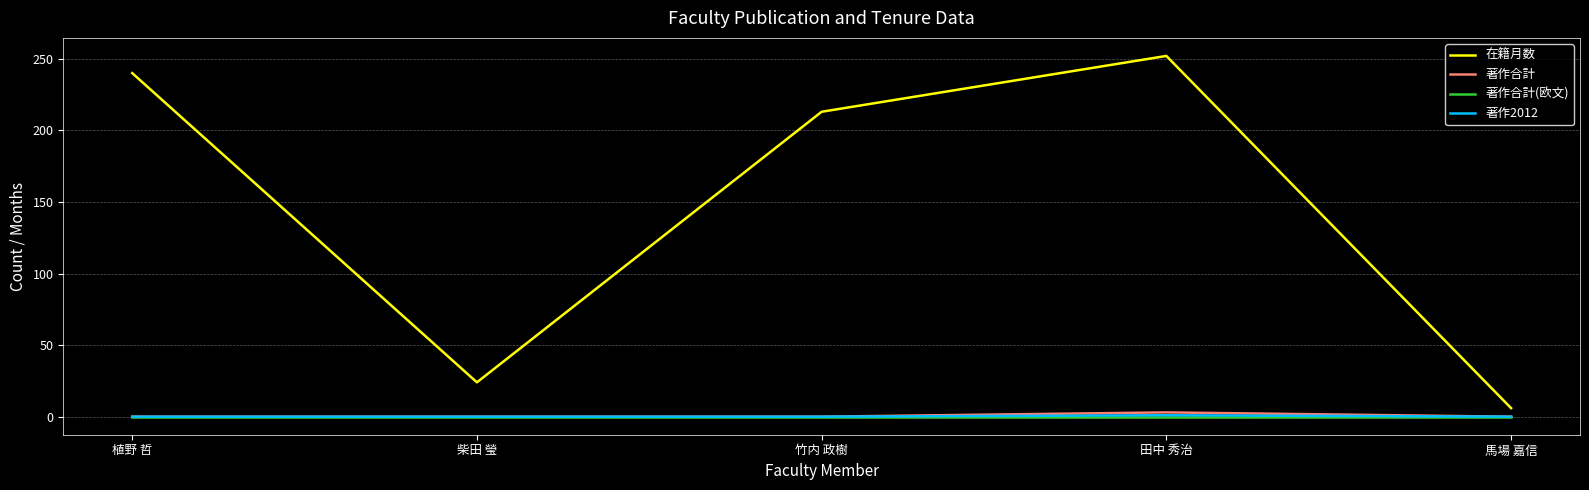

What is the difference between the highest and lowest values at 馬場 嘉信?

6